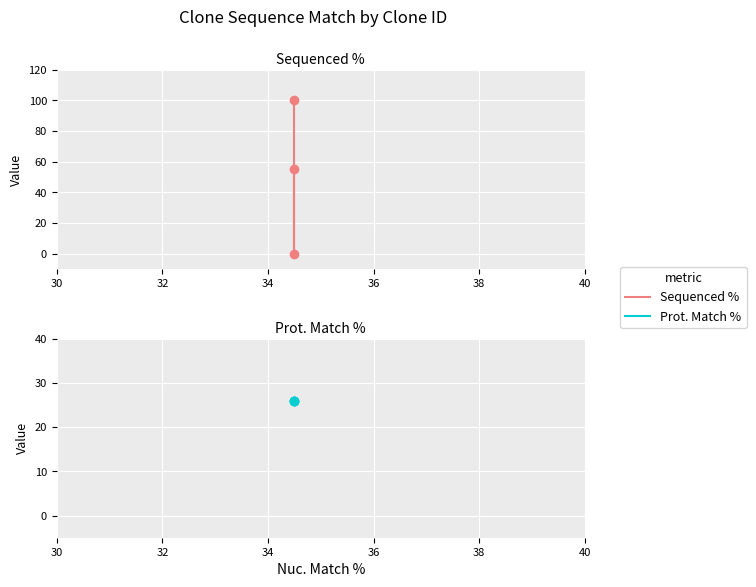

How many lines are shown in the chart?

2